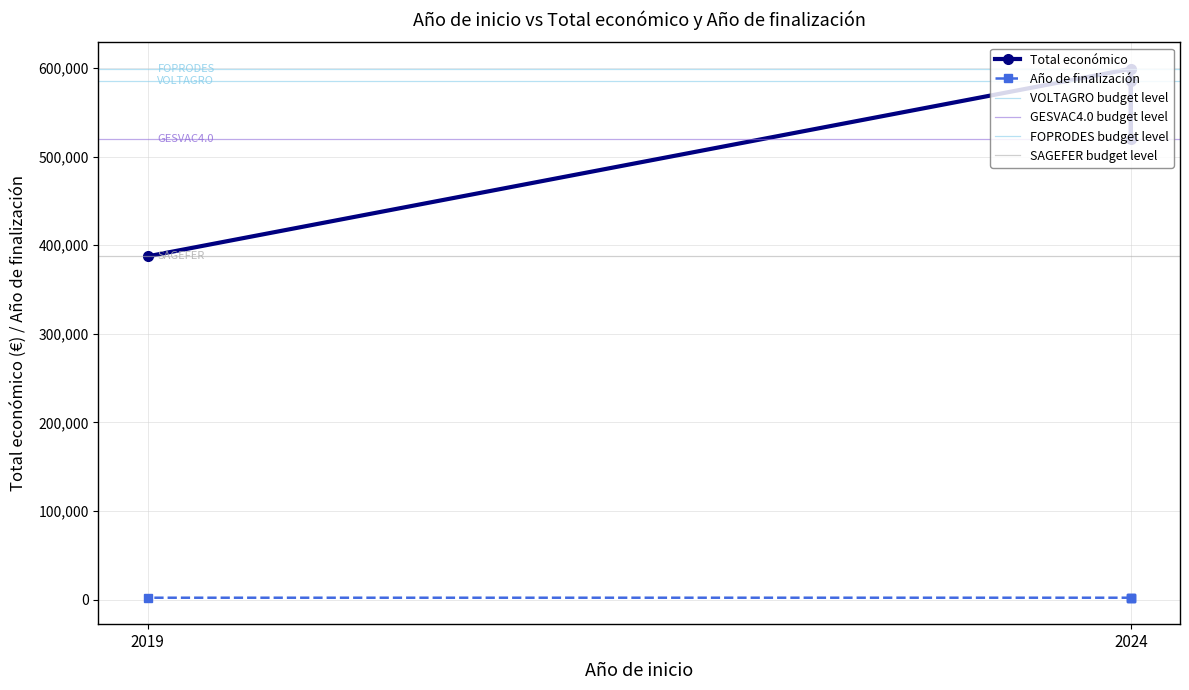

Rank the series at 2024 from lowest to highest value.

Año de finalización, Total económico